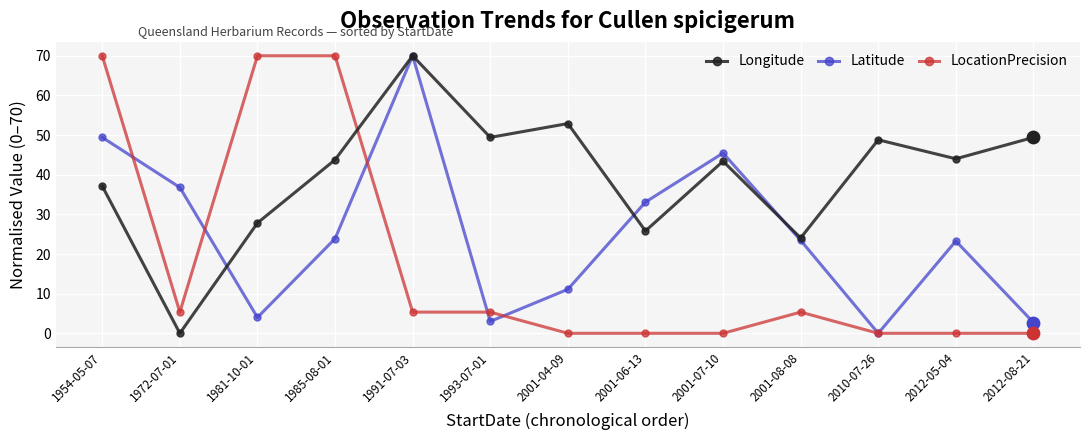

What is the difference between the highest and lowest values at 1991-07-03?

64.7